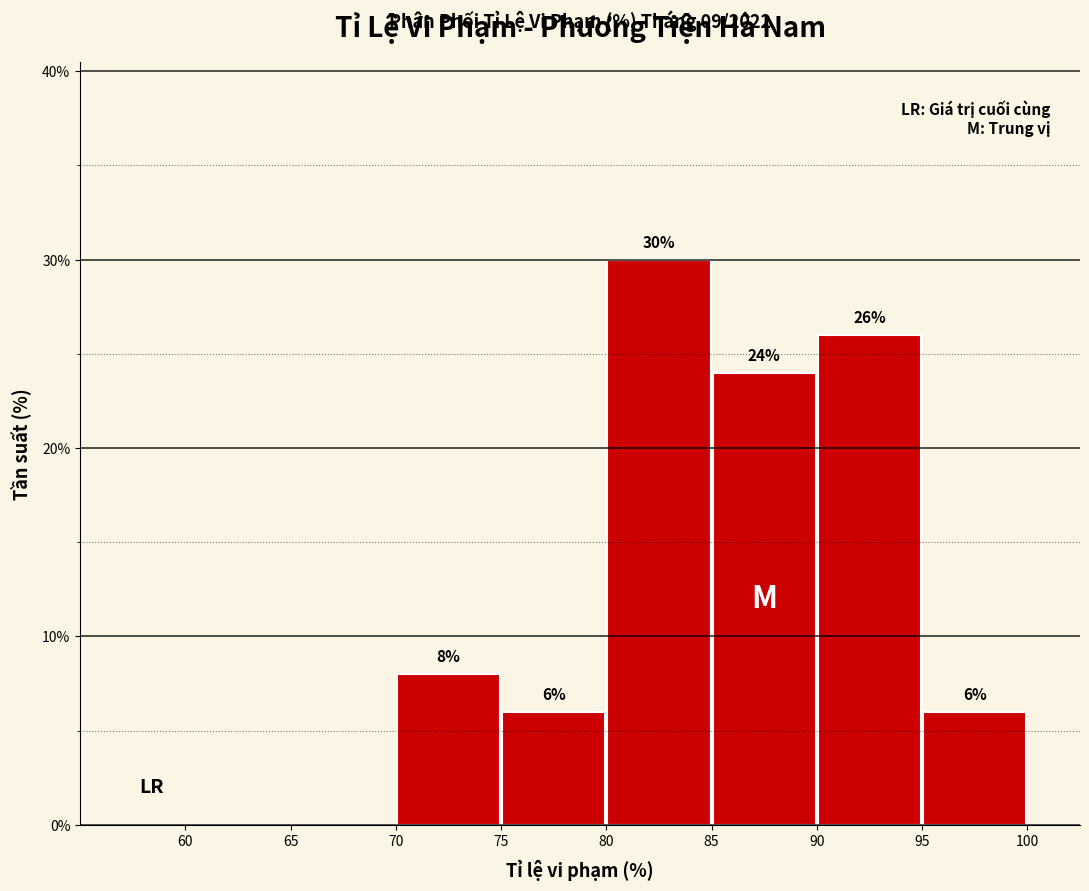

Which range on the x-axis has the tallest bar?

80 to 85